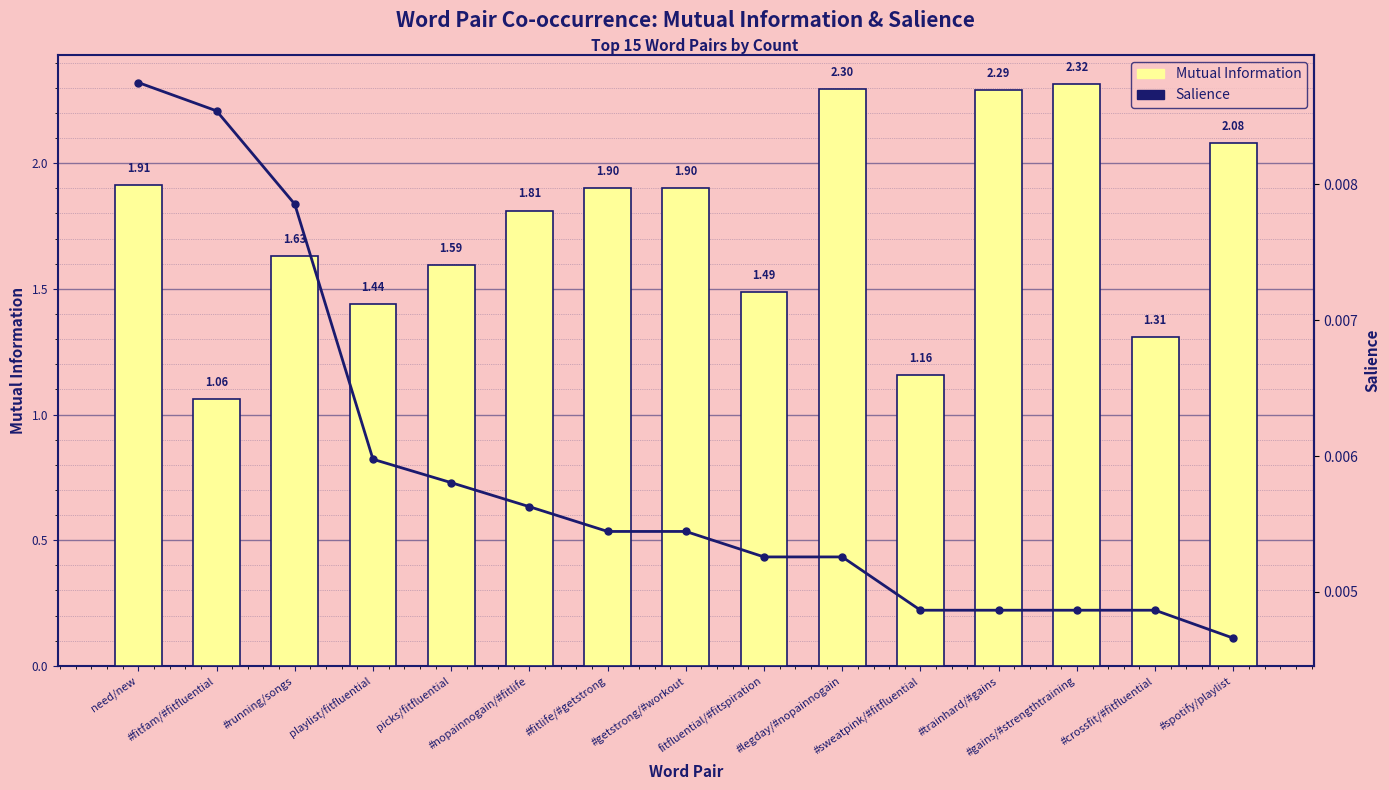

Which series has the largest range (max minus min)?

Mutual Information